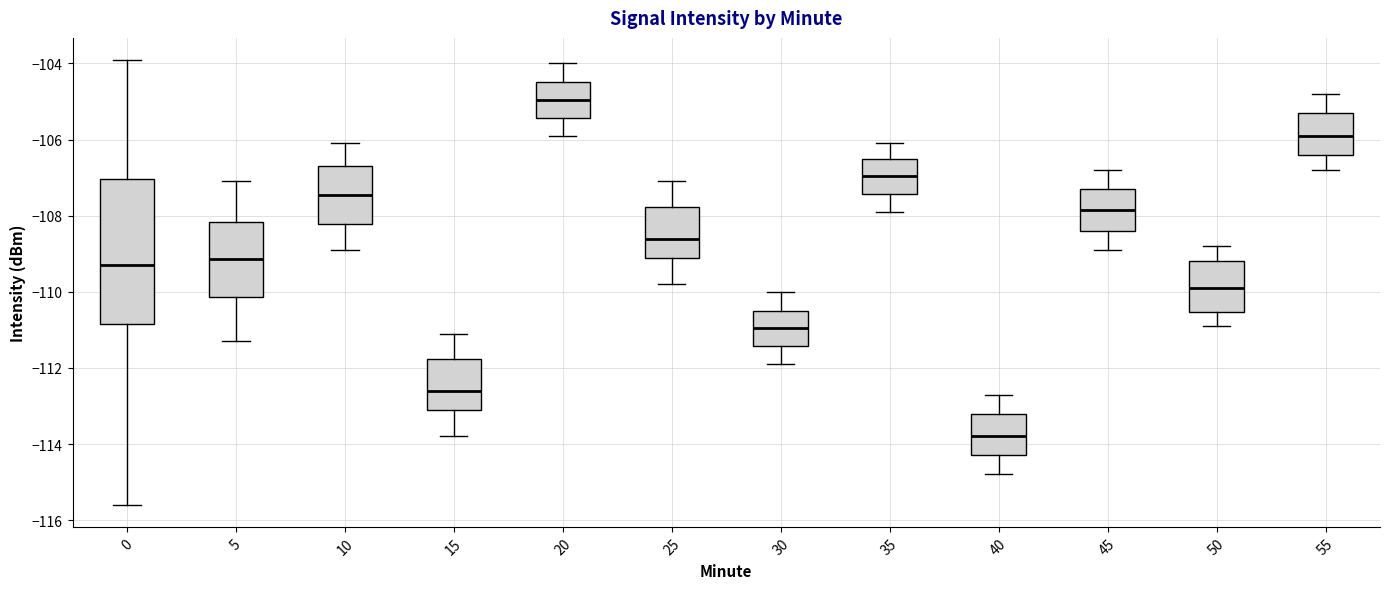

Which box is the tallest, from its lower edge to its upper edge?

0